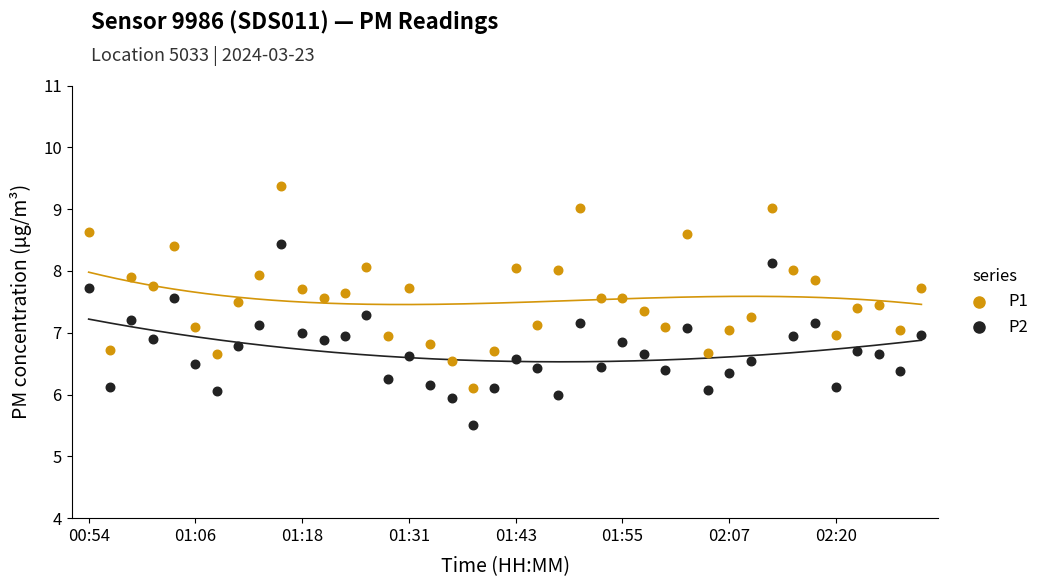

Which series reaches the minimum Y coordinate?

P2